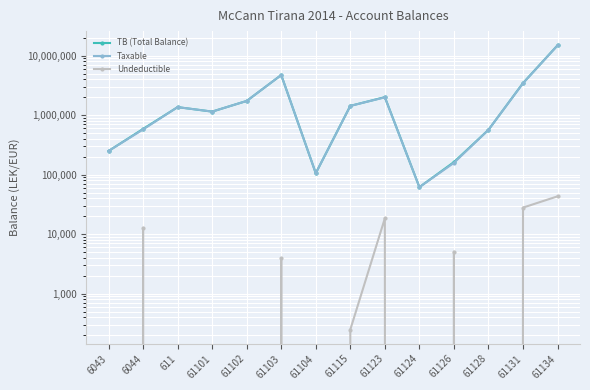

Rank the series at 61102 from highest to lowest value.

TB (Total Balance), Taxable, Undeductible